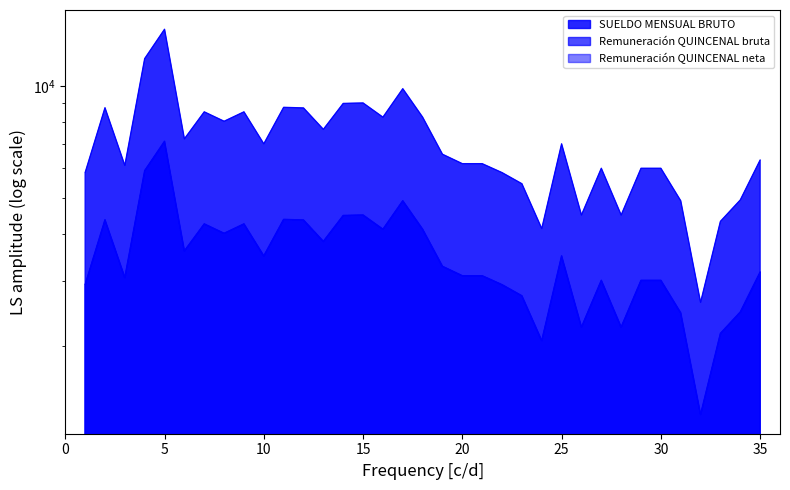

Where is the first local maximum for Remuneración QUINCENAL neta?

2